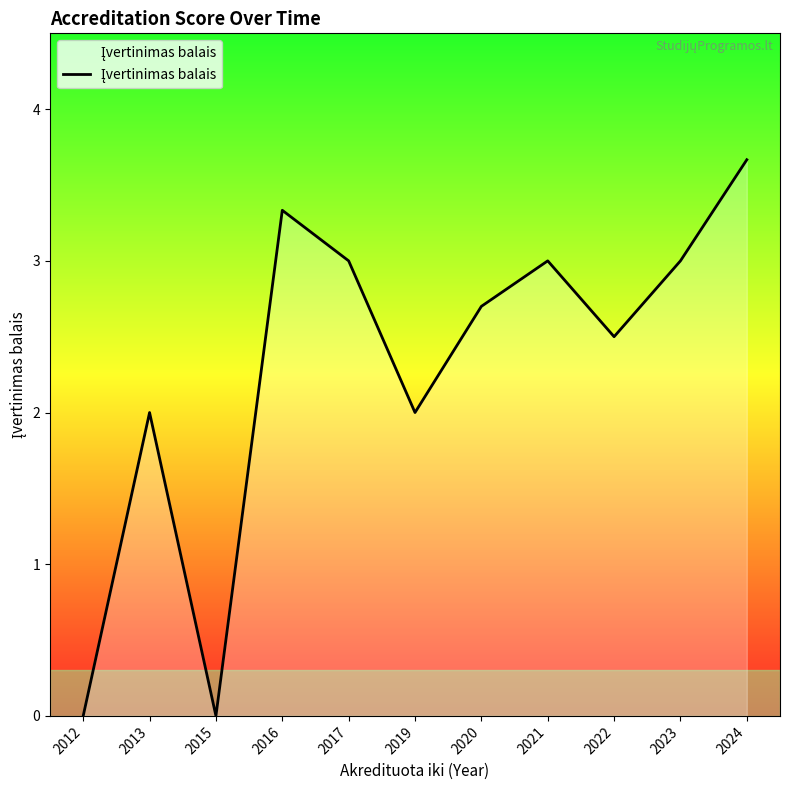

Which has a higher value, 2020 or 2019?

2020